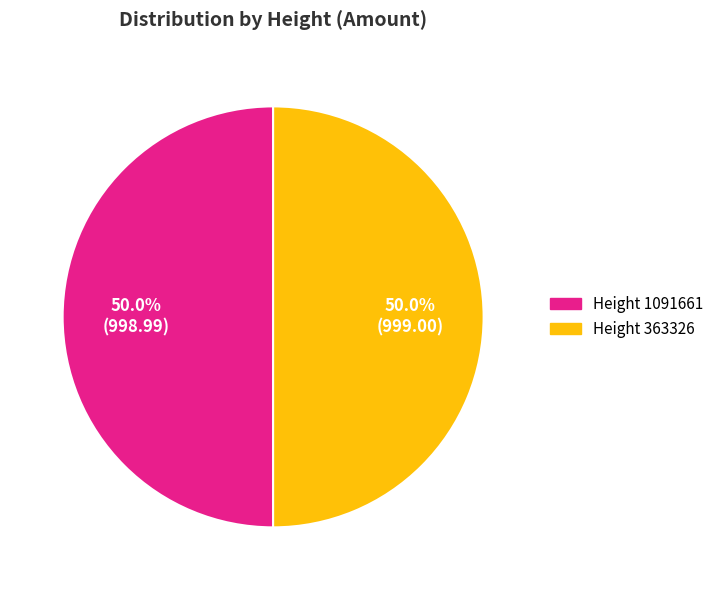

Count the number of slices in the pie.

2